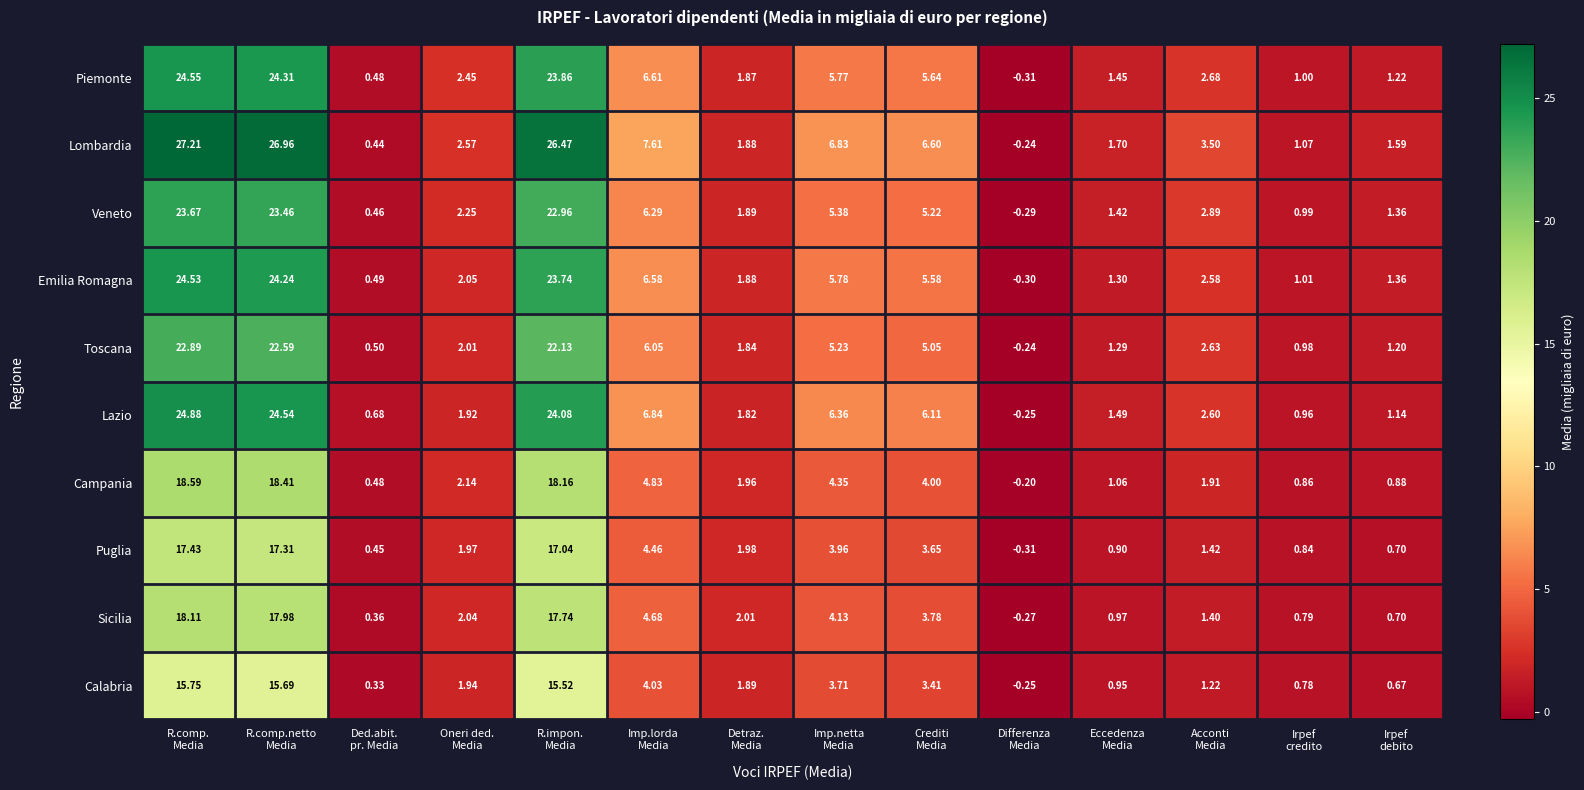

Which series has the largest total across all categories?

Lombardia